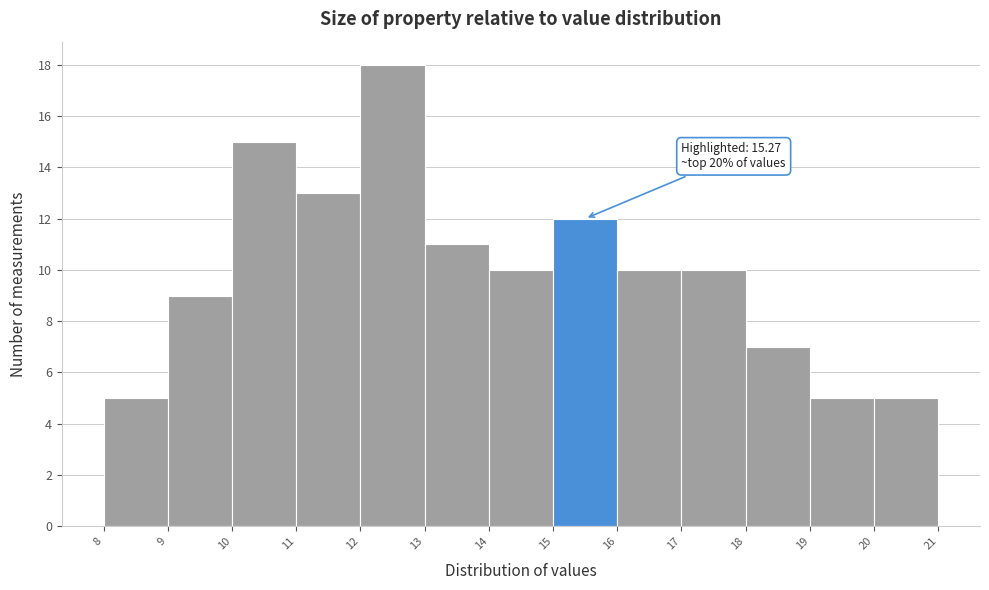

Over which range of the x-axis is the bar tallest?

12 to 13